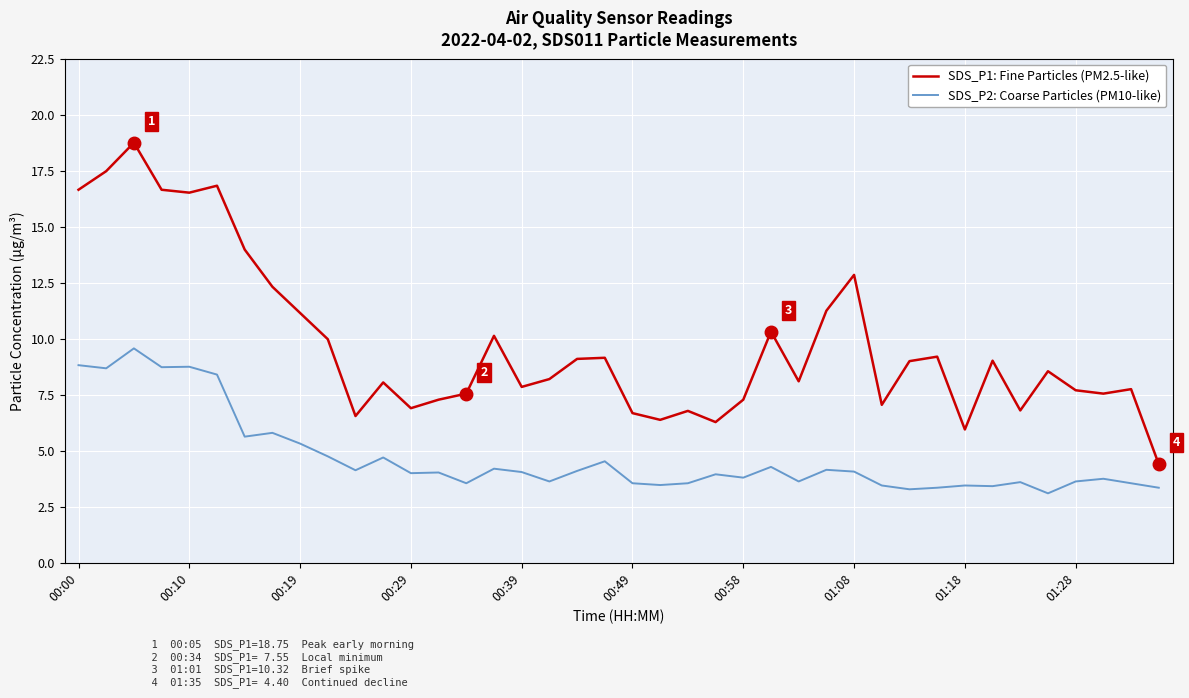

True or false: SDS_P2: Coarse Particles (PM10-like) and SDS_P1: Fine Particles (PM2.5-like) intersect in this chart.

False